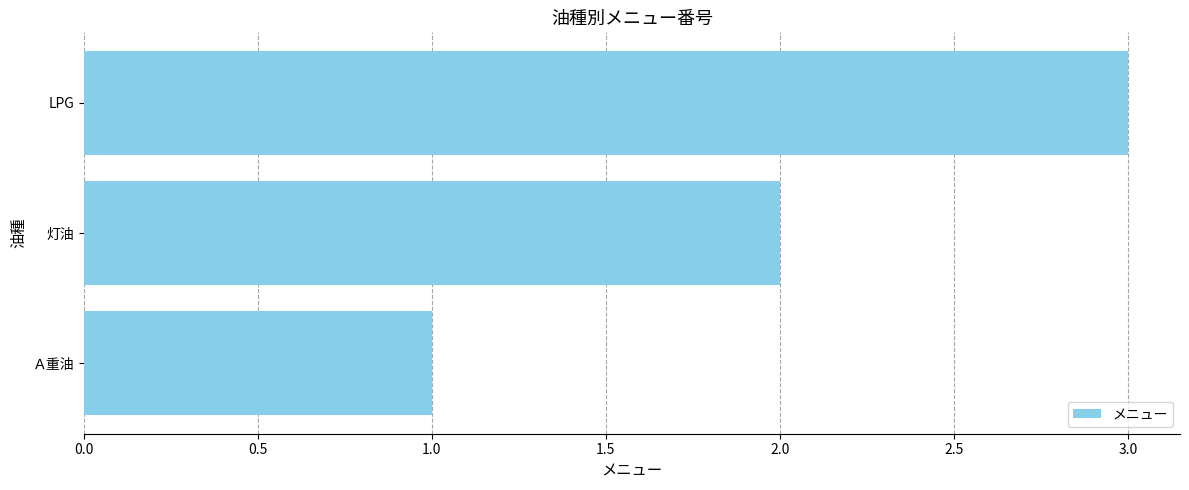

Are the bars horizontal?

Yes